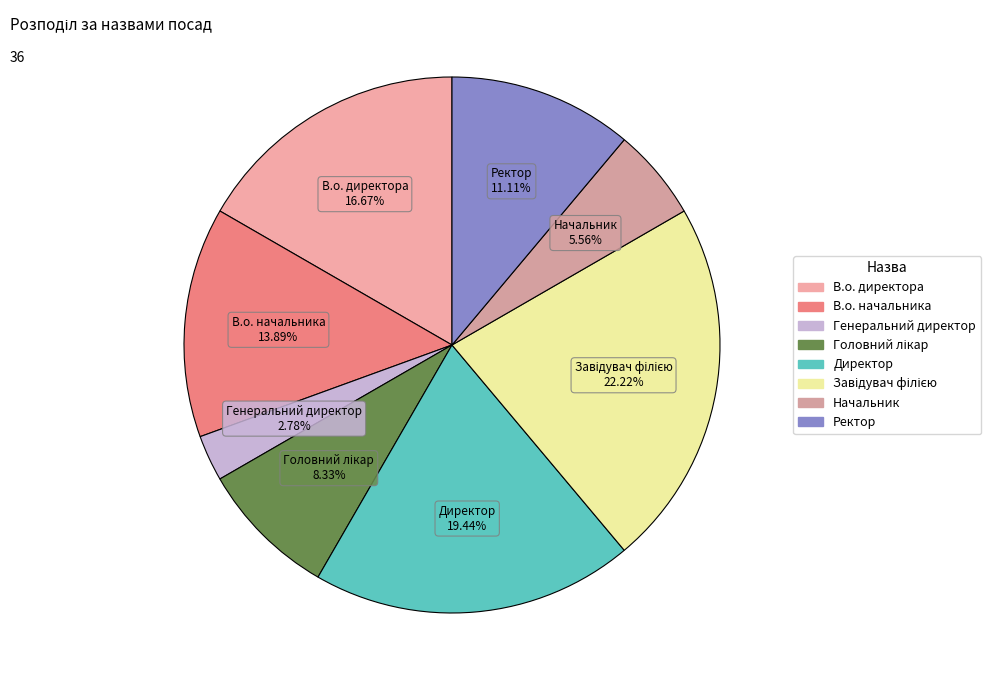

Which category has the smallest portion of the pie?

Генеральний директор